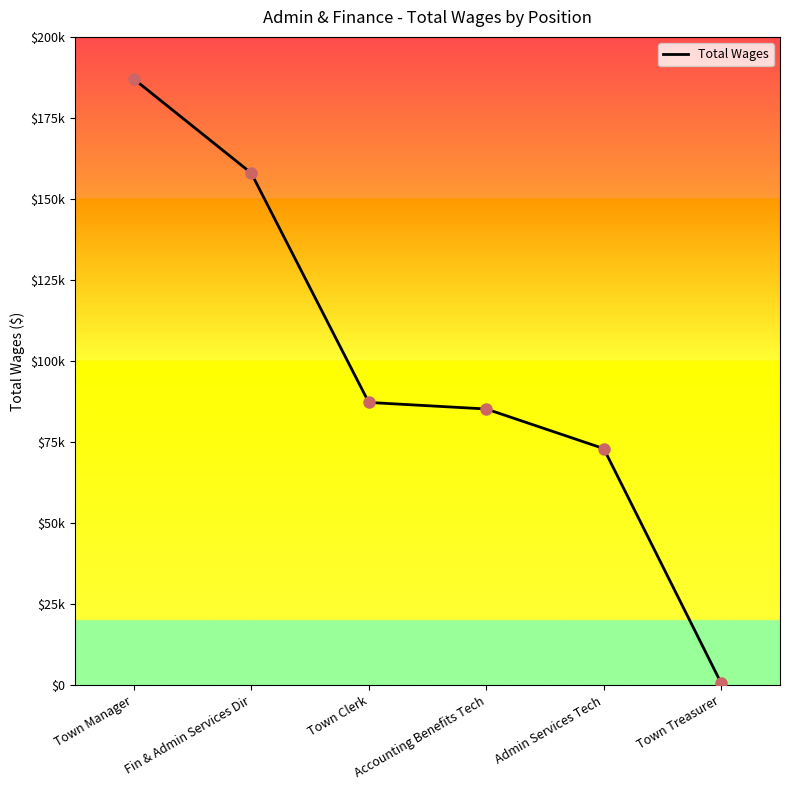

What value does the data have at Fin & Admin Services Dir, to the nearest 10?

157980